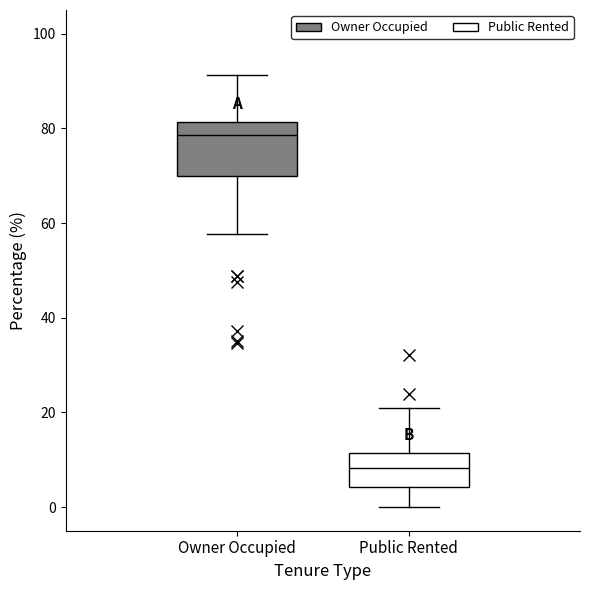

Comparing the boxes themselves (not the whiskers), which one is the tallest?

Owner Occupied